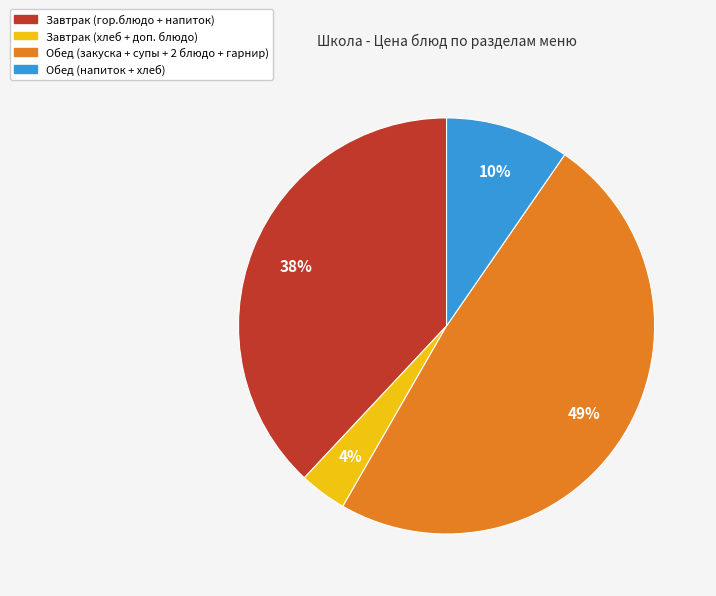

Does any single category account for the majority?

No